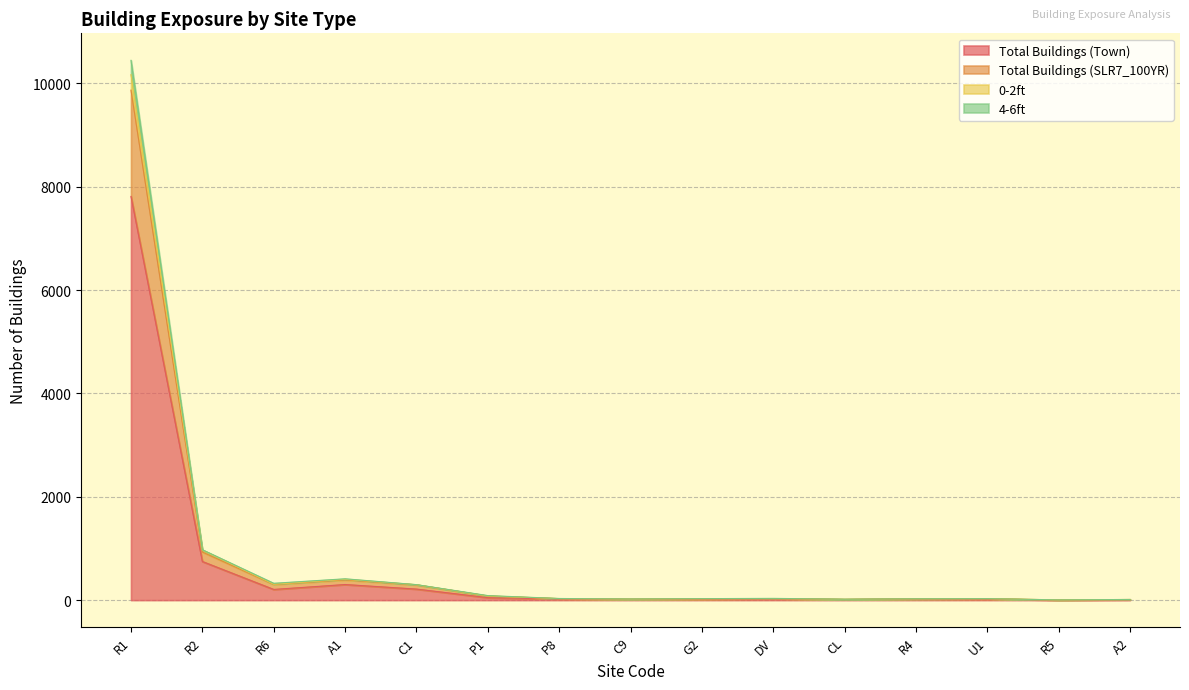

Which series changed the most between CL and R4?

Total Buildings (Town)